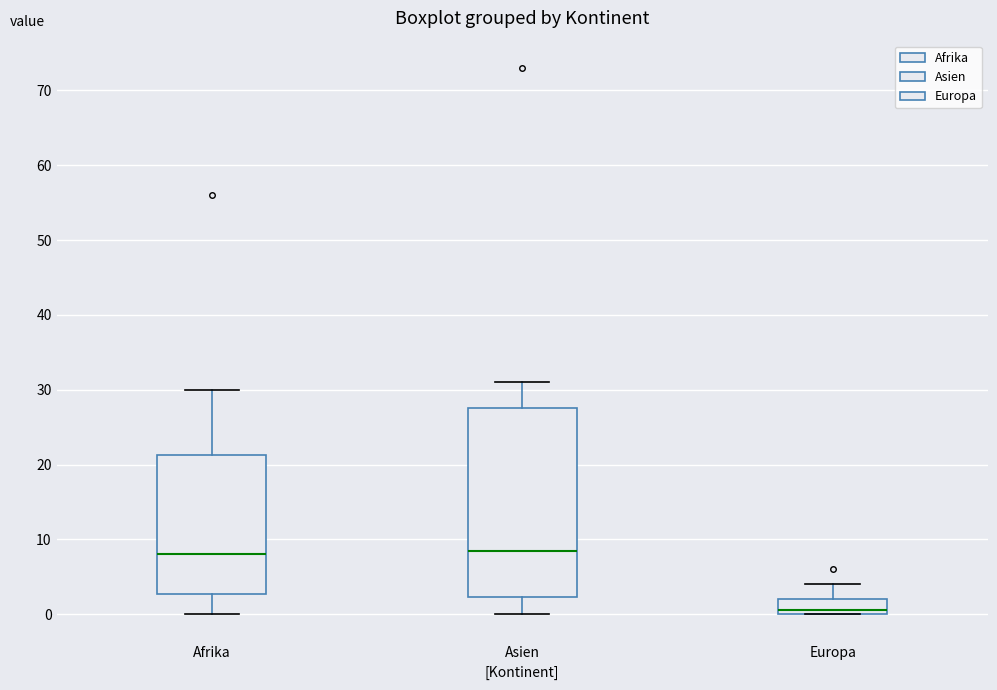

Where is the upper edge of the box for Asien on the y-axis? The values are not printed on the chart, so give them approximately, as read against the axis.

28